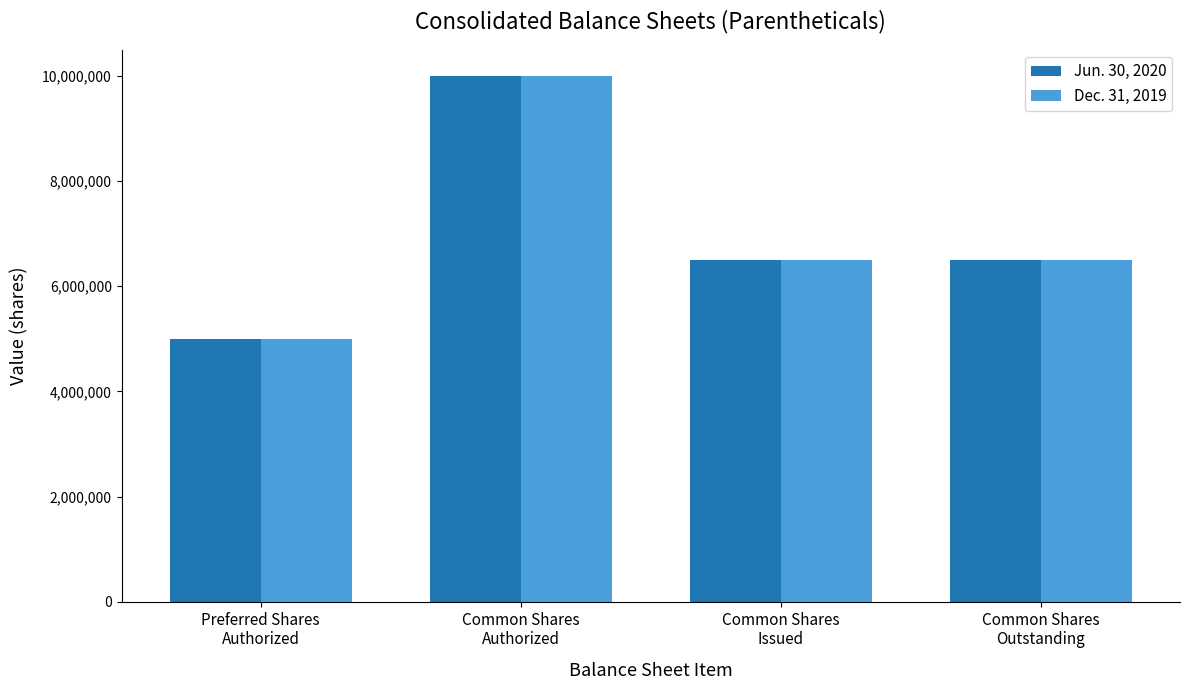

What is the sum of all Jun. 30, 2020 values?

27979148